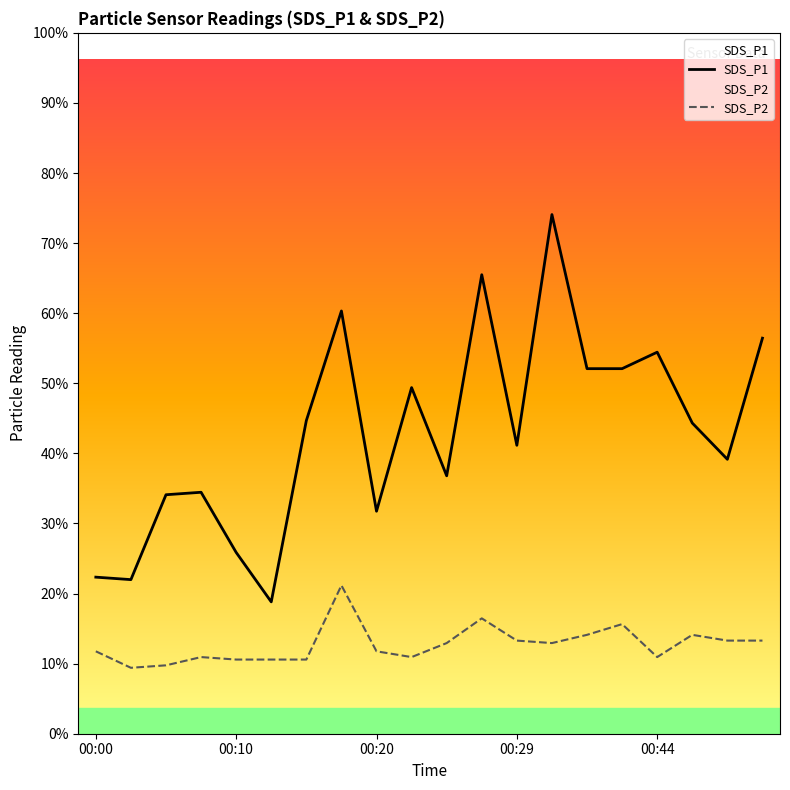

Which series has the largest range (max minus min)?

SDS_P1